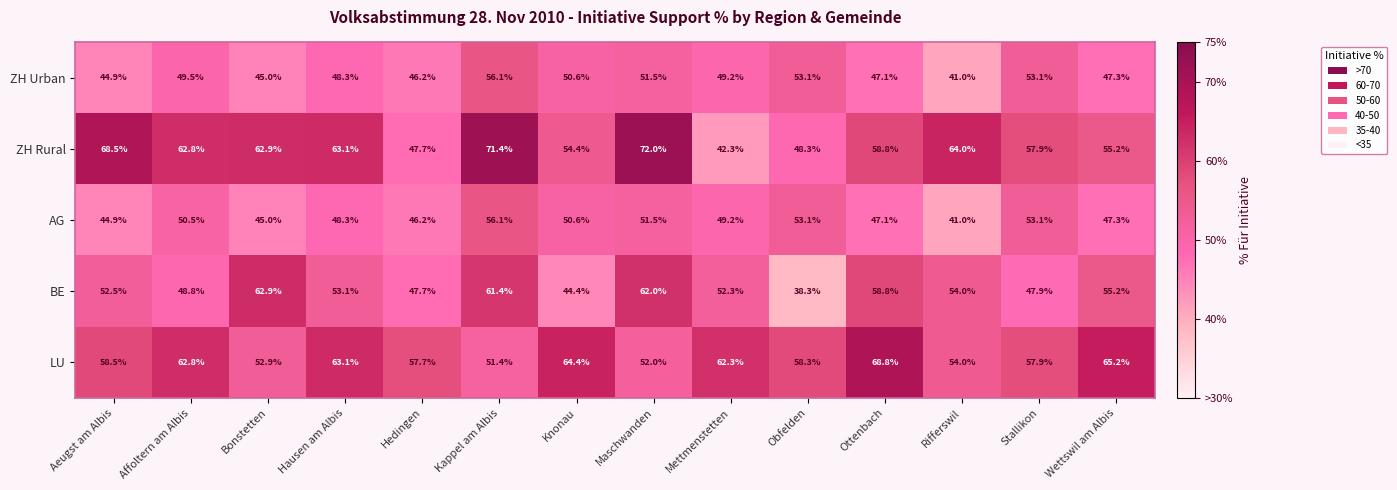

What is the sum of all BE values?

739.3